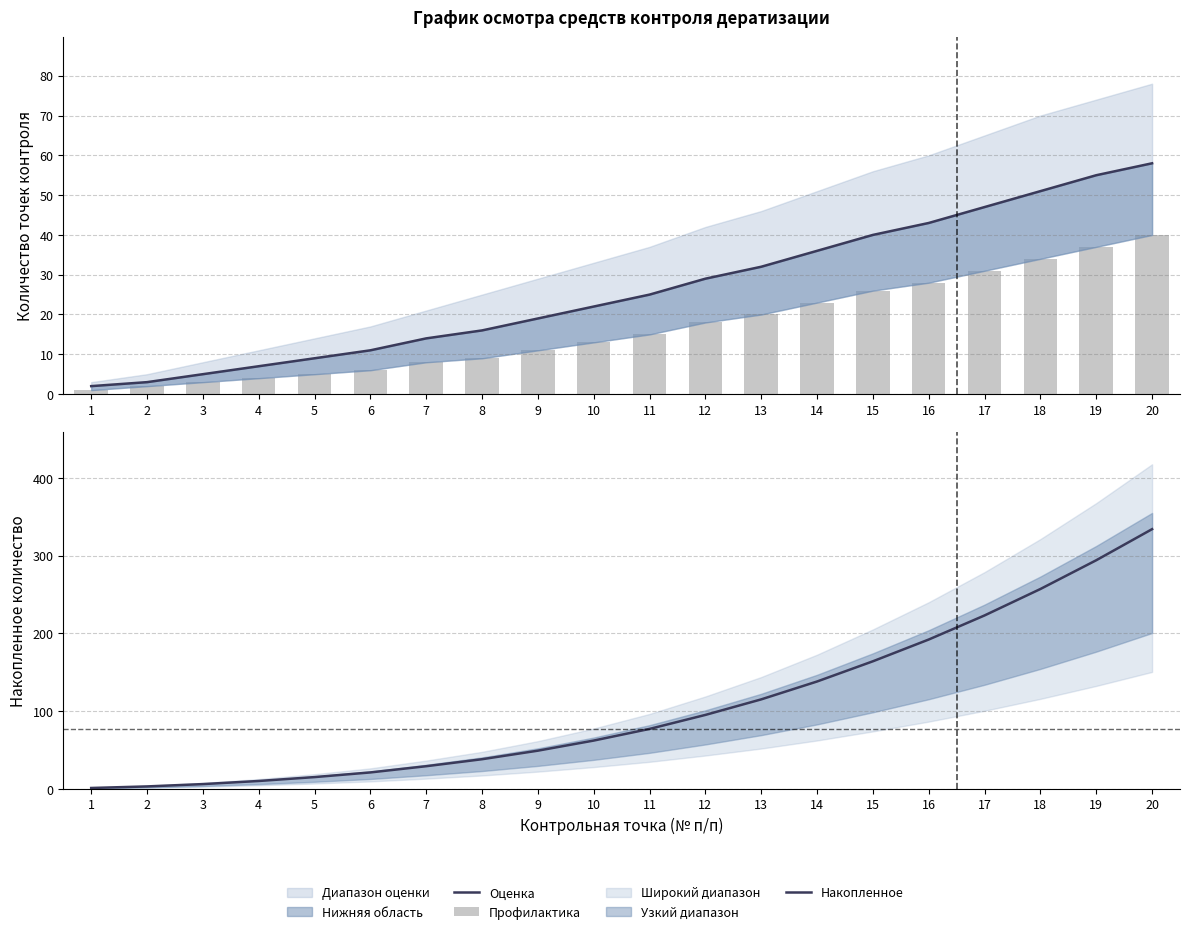

How many values in the Накопленное series are below 77?

10